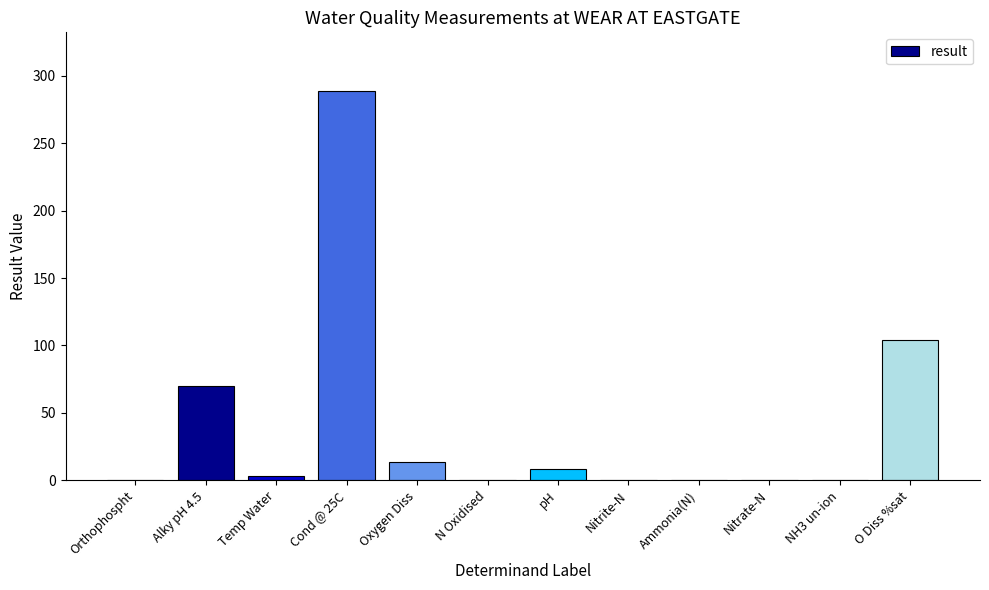

Which label corresponds to the largest value in the chart?

Cond @ 25C